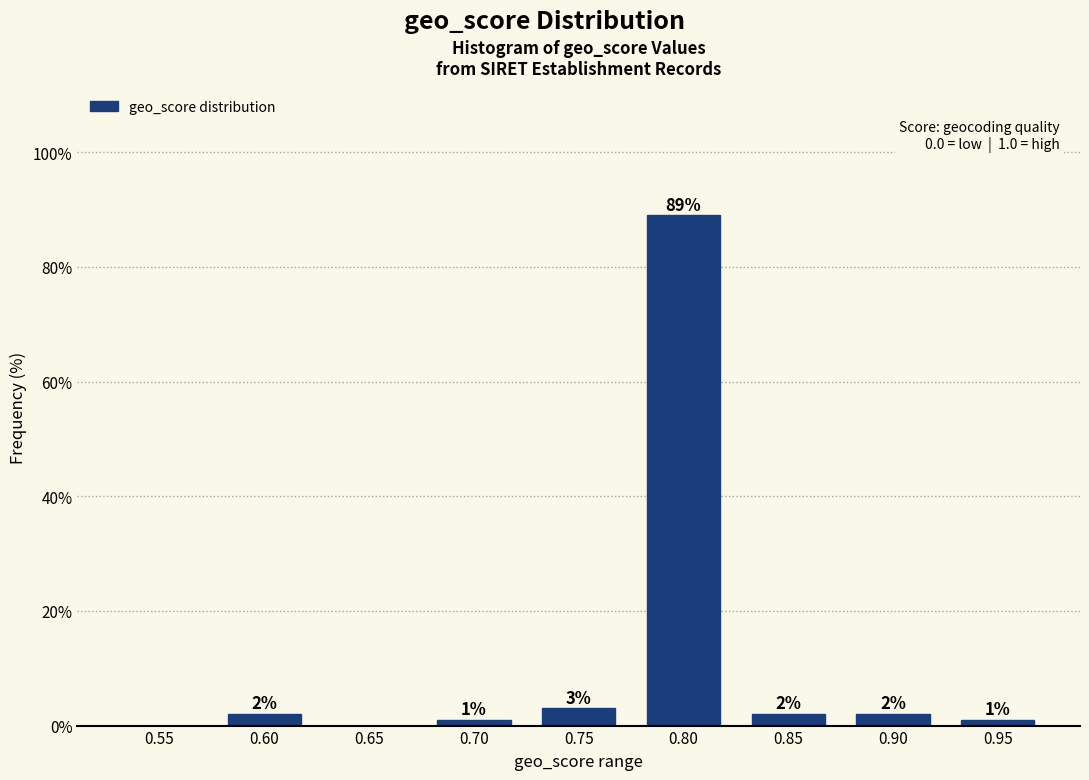

Reading right to left, extract all data points from this chart.

0.95=1	0.90=2	0.85=2	0.80=89	0.75=3	0.70=1	0.65=0	0.60=2	0.55=0